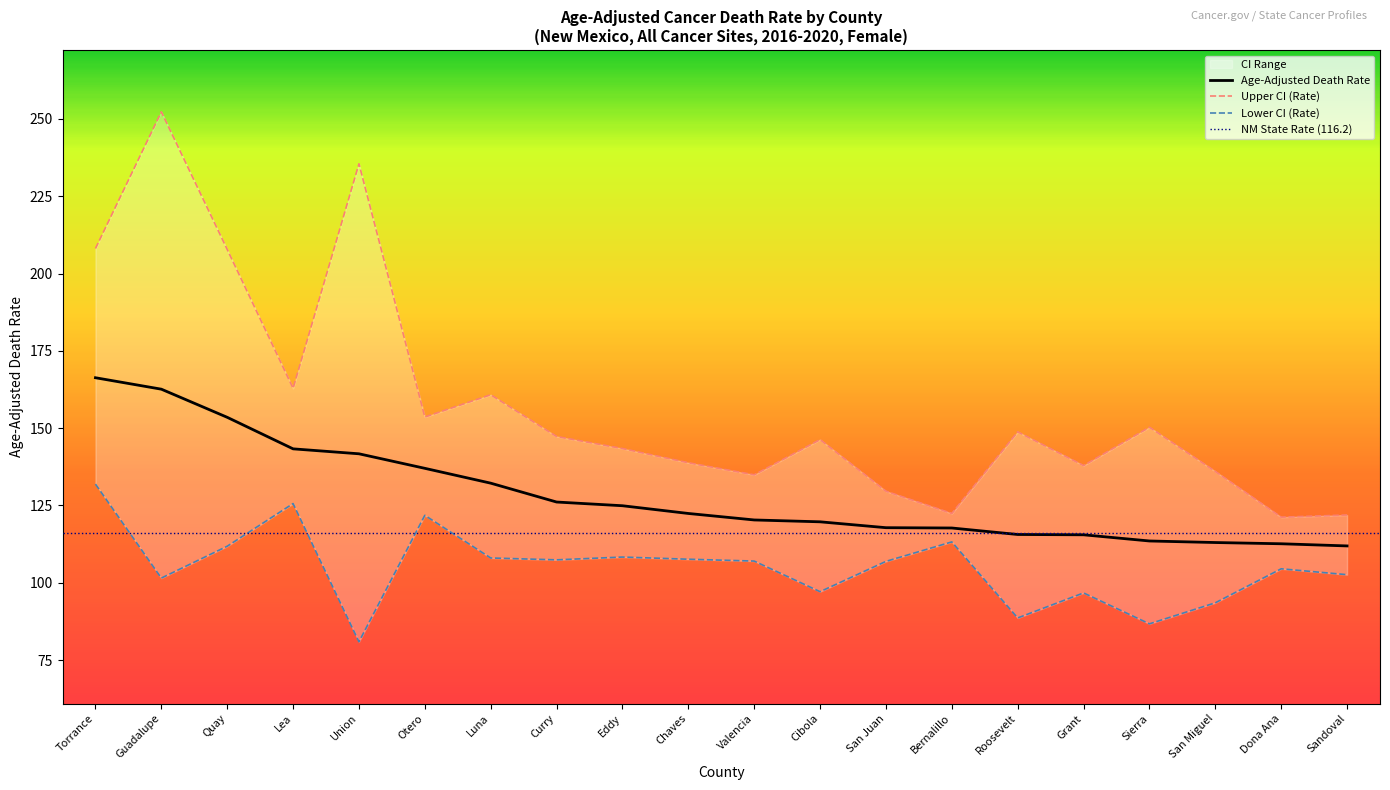

What is the average value of the Lower CI (Rate) series?

105.1